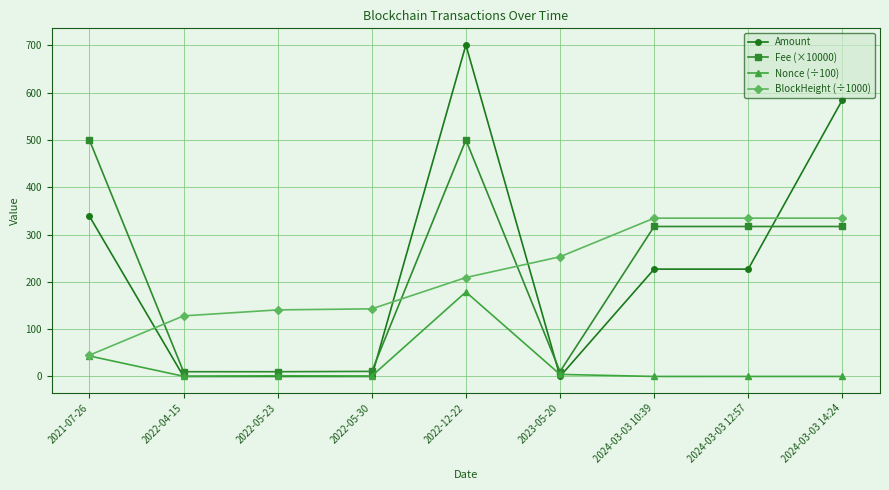

What are all the series names shown in the legend?

Amount, Fee (×10000), Nonce (÷100), BlockHeight (÷1000)